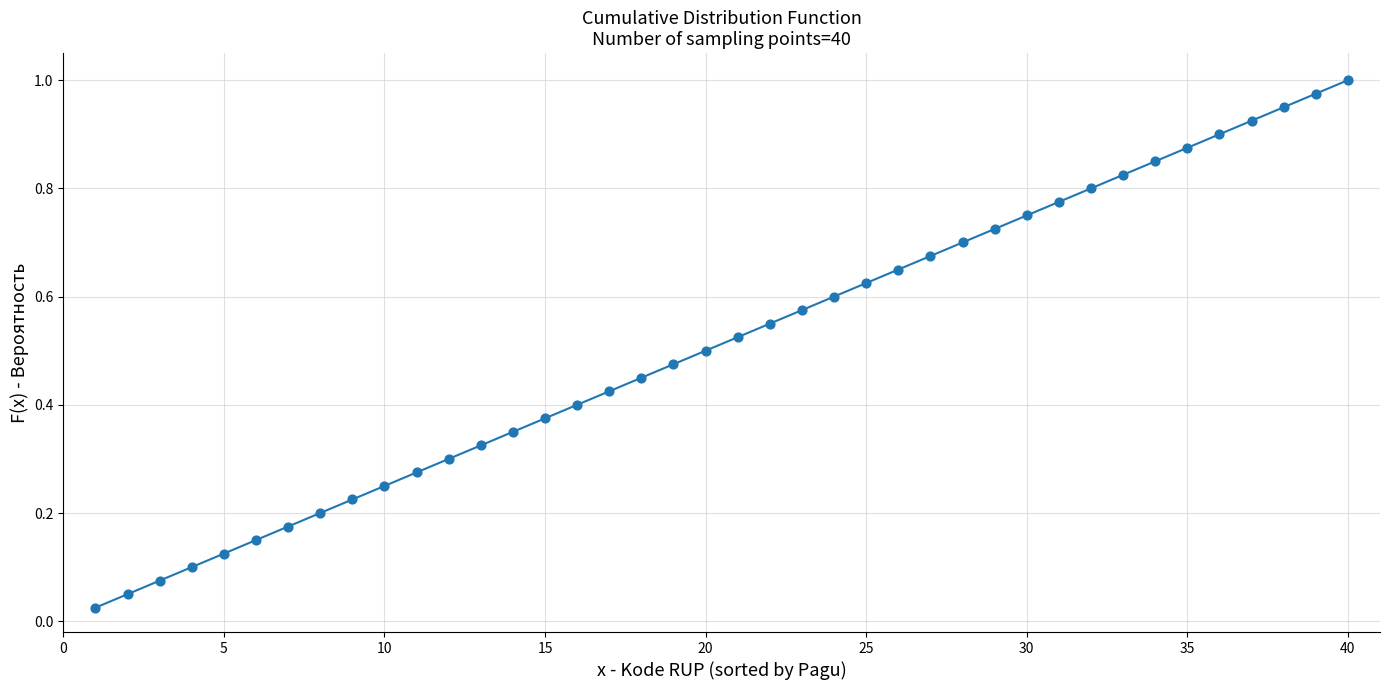

What is the range of X values (max minus min)?

39.0